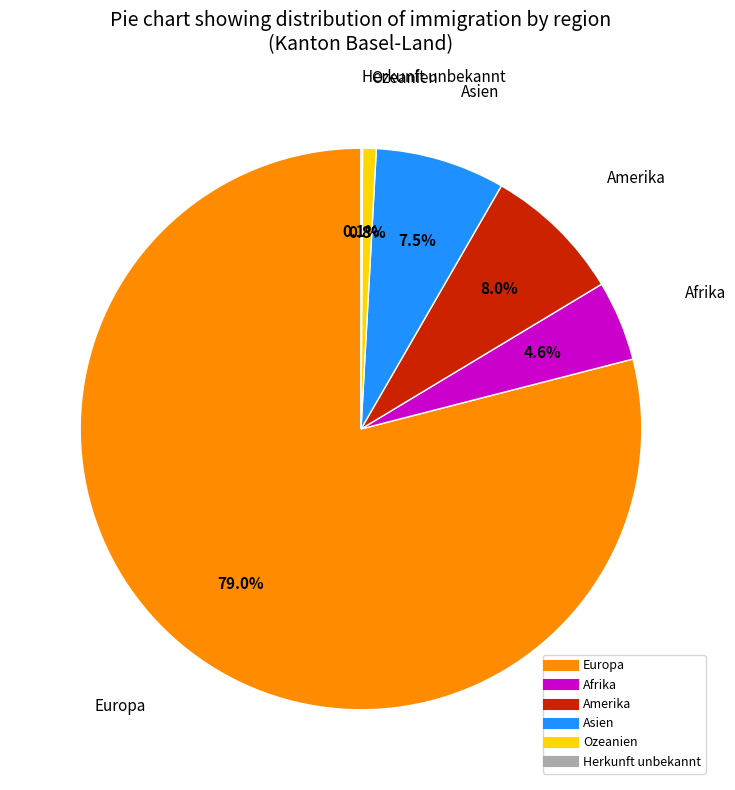

Is there any slice that represents more than half of the pie?

Yes